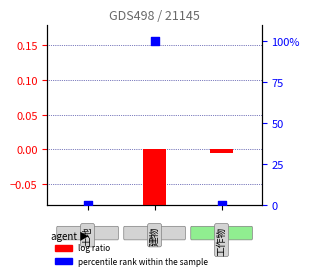

What are all the series names shown in the legend?

log ratio, percentile rank within the sample